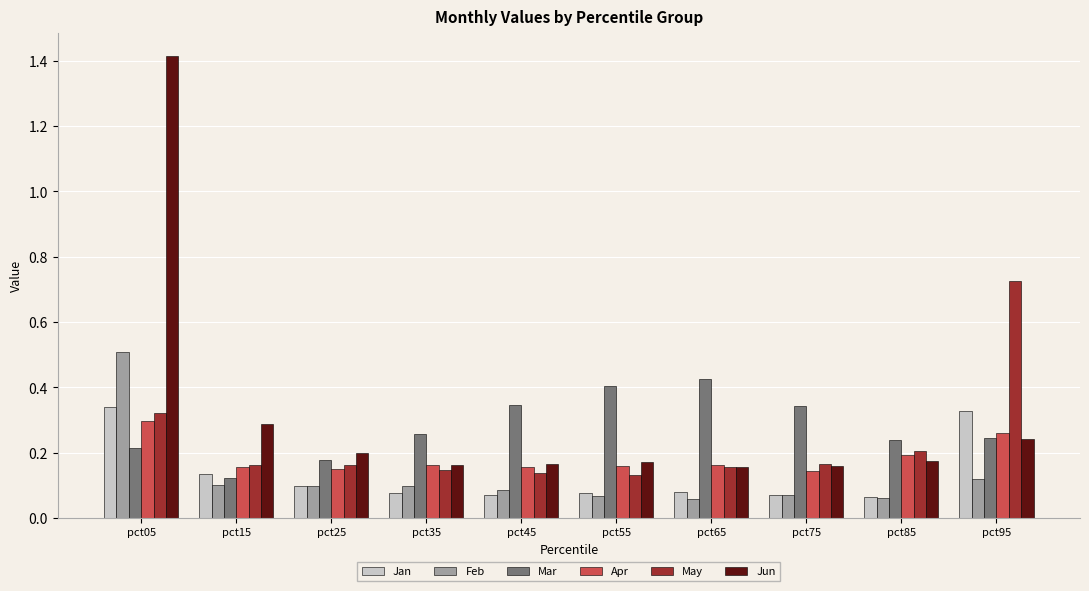

At how many categories does at least one series exceed 0?

10